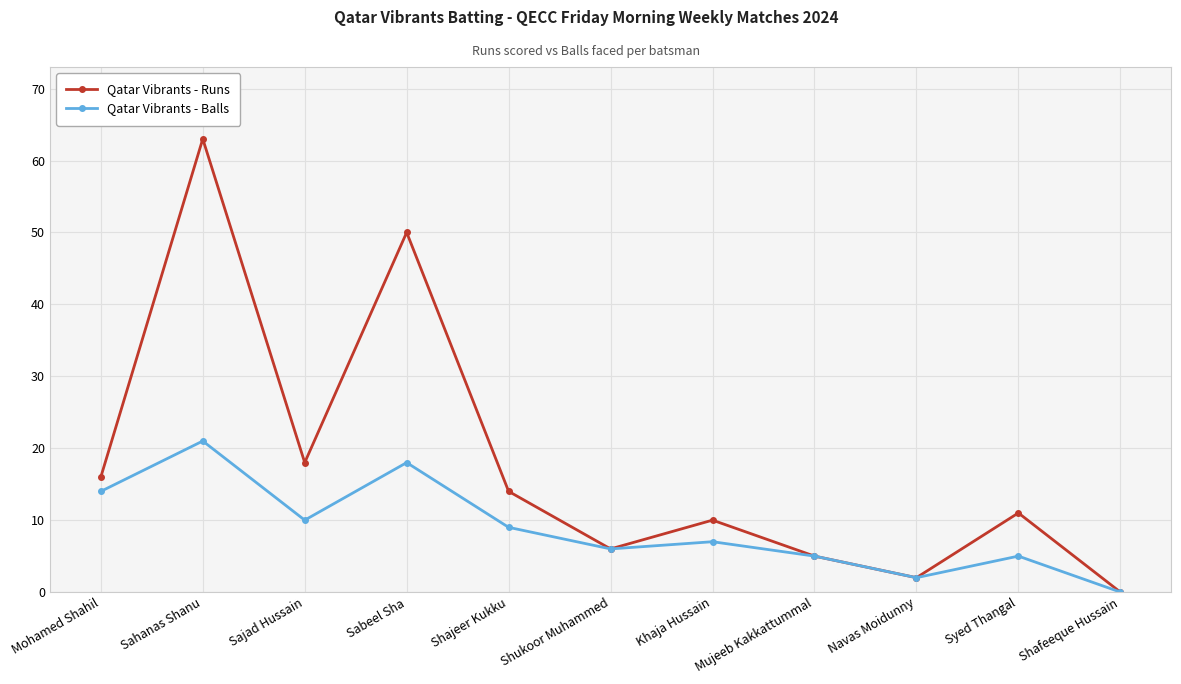

What are all the series names shown in the legend?

Qatar Vibrants - Runs, Qatar Vibrants - Balls